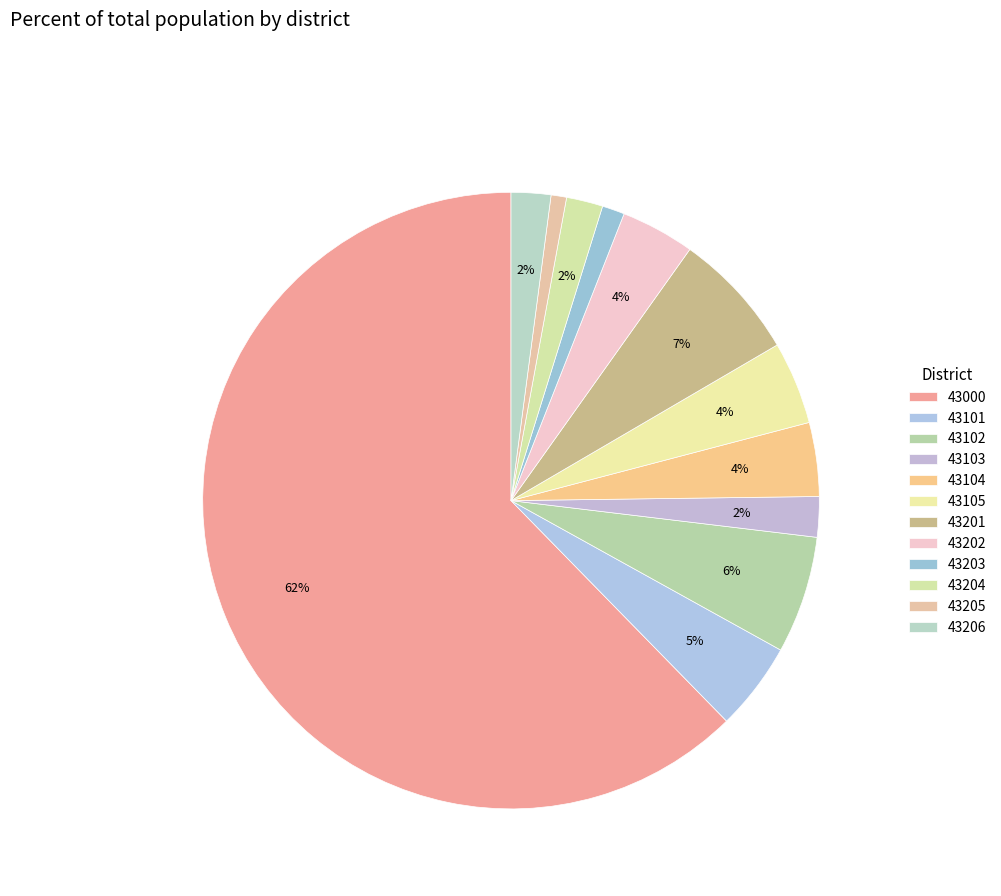

Count the number of slices in the pie.

12